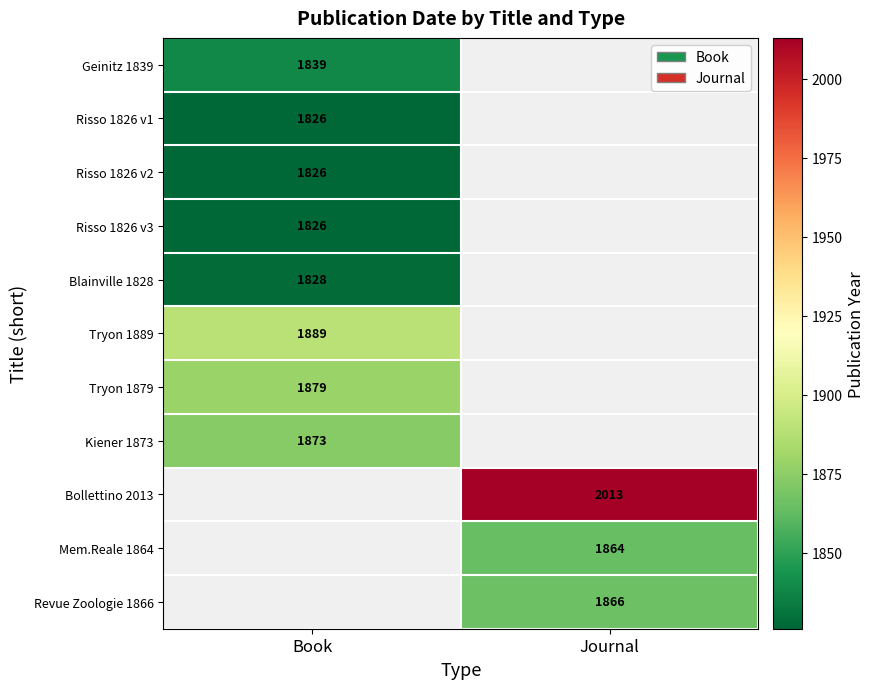

The Revue Zoologie 1866 series shows 3282 at Journal. True or false?

False